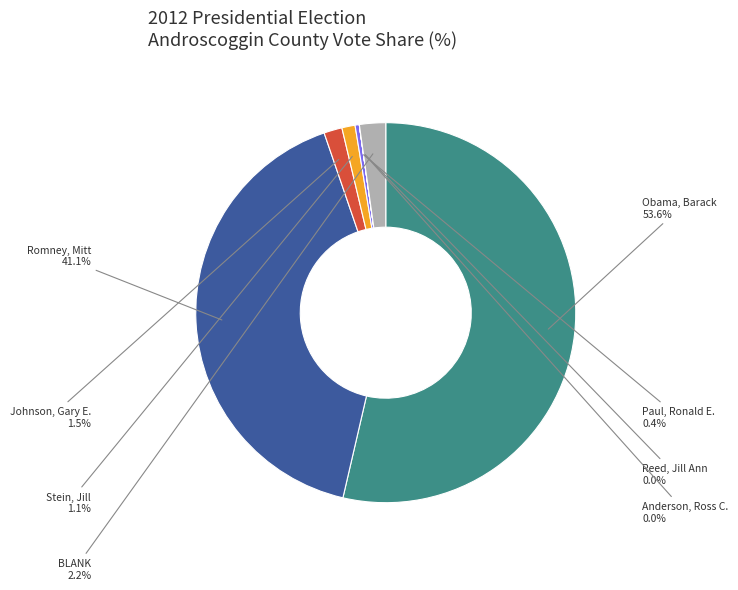

Is there any slice that represents more than half of the pie?

Yes